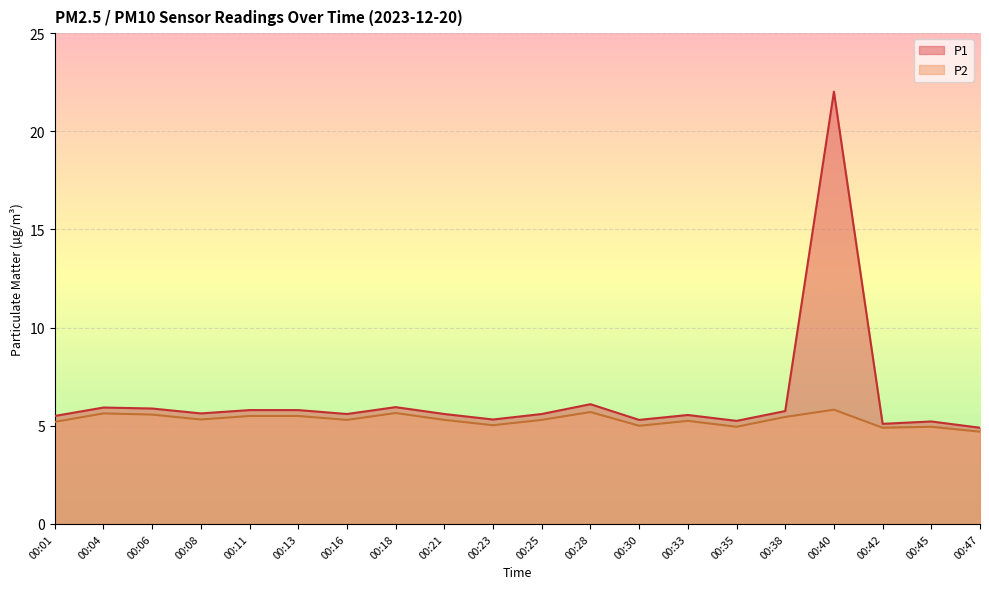

Between 00:06 and 00:47, which series saw the biggest shift?

P1